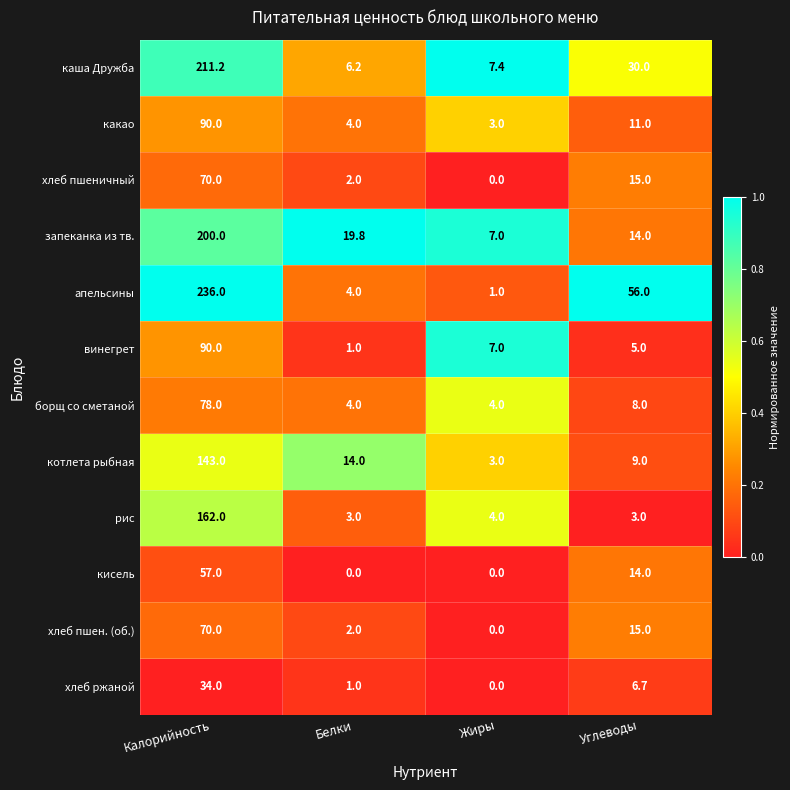

Which series changed the most between Калорийность and Белки?

апельсины